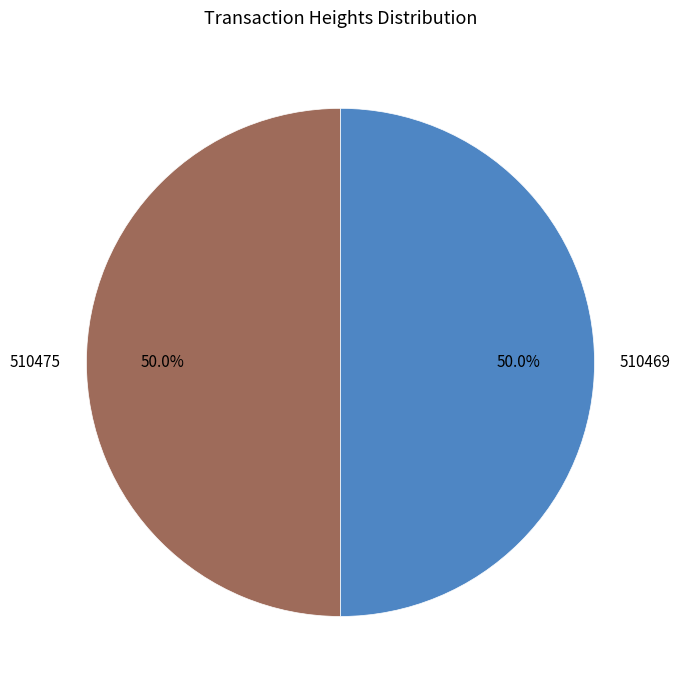

To the nearest percent, what percentage of the pie is 510475?

50%